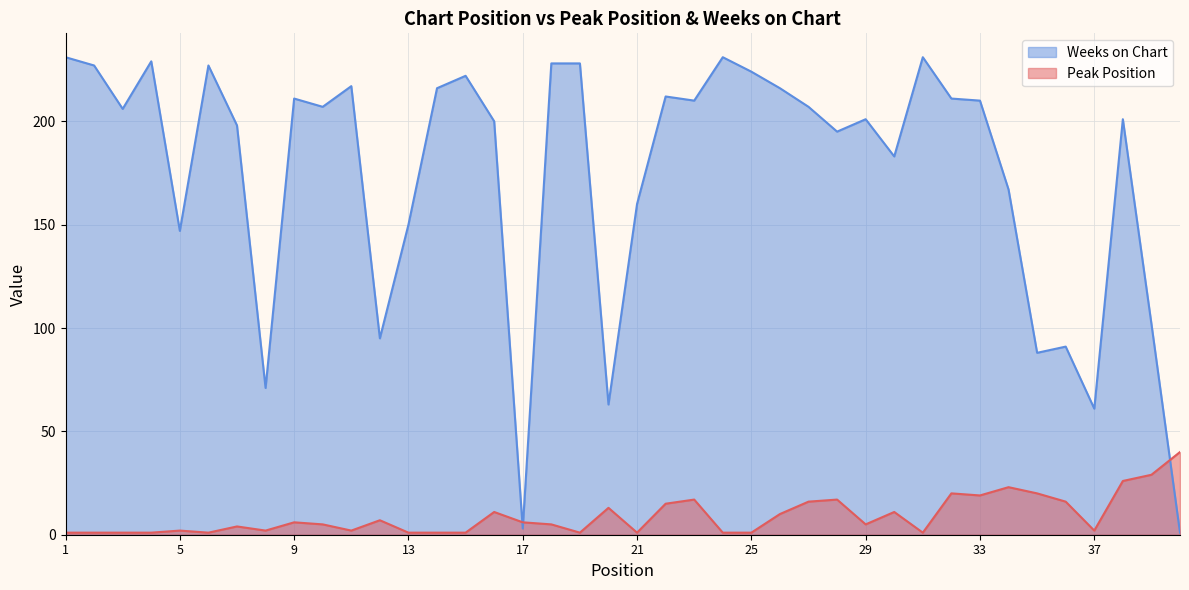

Between 22 and 29, which is larger?

22